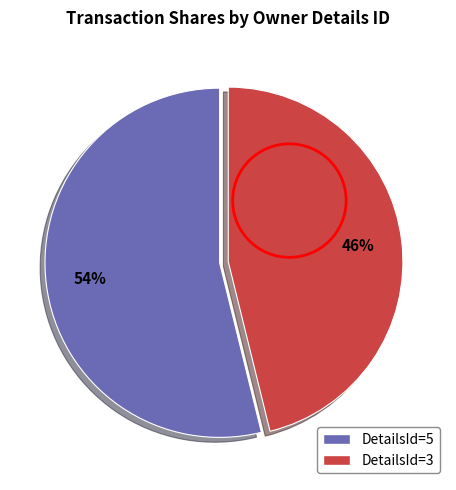

Does any single category account for the majority?

Yes